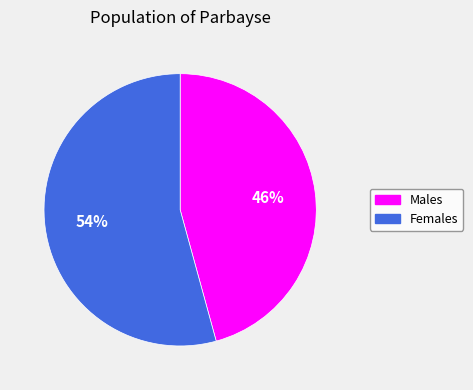

To the nearest percent, what is the combined percentage of Males and Females?

100%